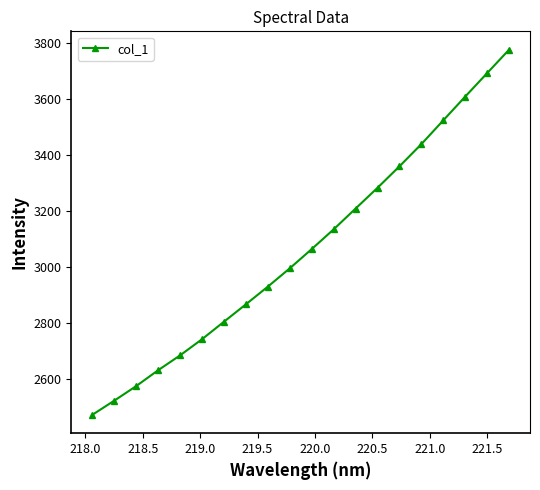

Reading left to right, extract all data points from this chart.

2472.0	2522.6	2574.7	2631.4	2684.4	2742.1	2804.6	2866.8	2929.9	2995.3	3064.0	3134.5	3208.8	3282.9	3359.6	3438.9	3523.9	3608.7	3692.6	3776.2